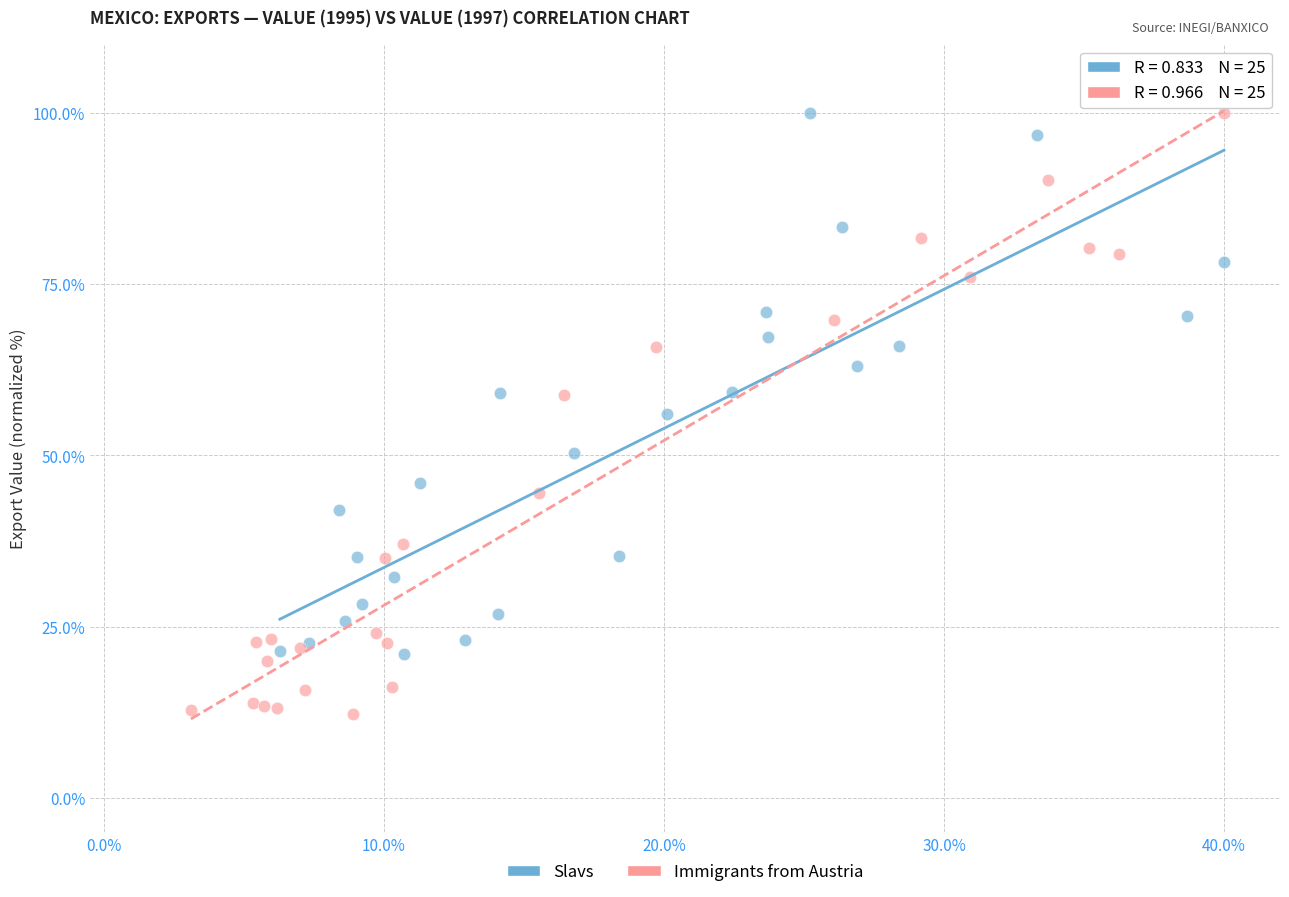

Which series has the largest Y range (max minus min)?

Immigrants from Austria